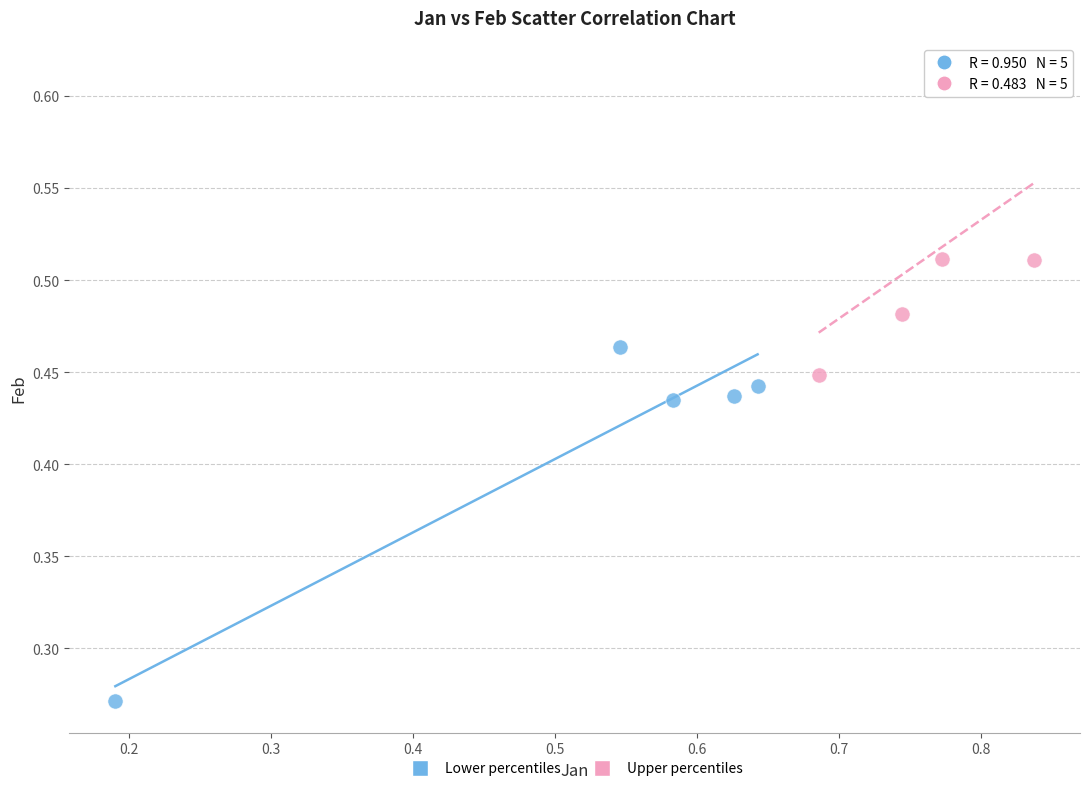

Which series has the widest spread of Y values?

Lower percentiles